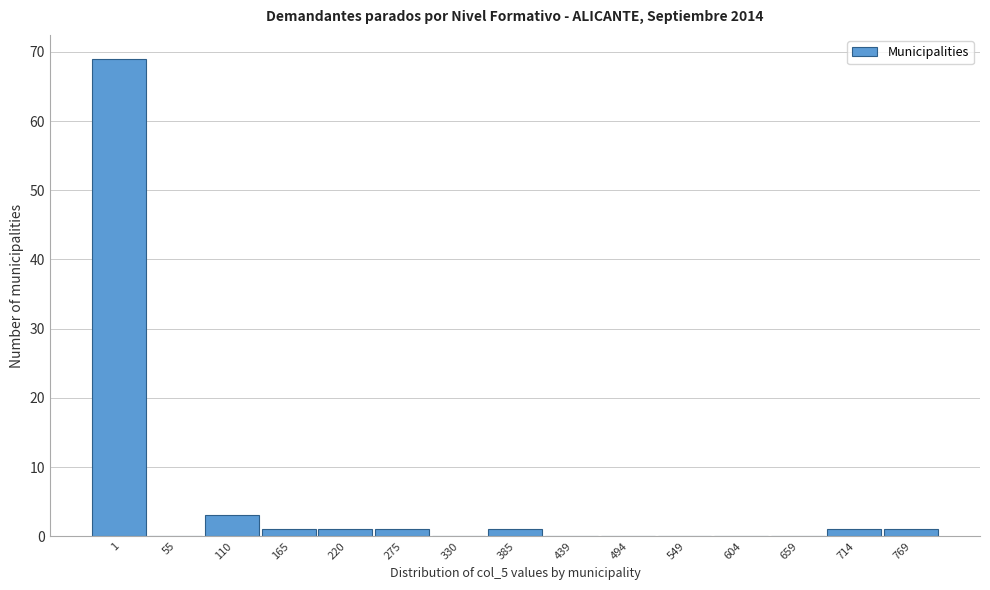

Reading right to left, what are all the values shown in this chart?

769=1	714=1	659=0	604=0	549=0	494=0	439=0	385=1	330=0	275=1	220=1	165=1	110=3	55=0	1=69